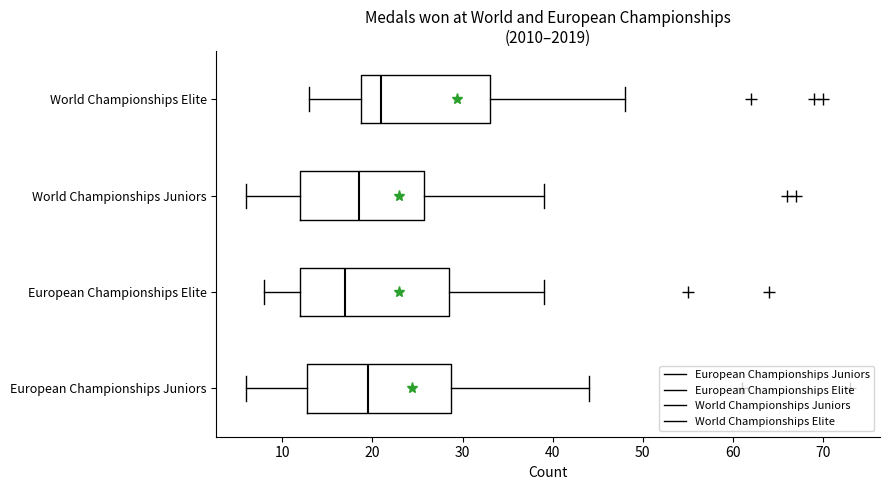

Reading bottom to top, transcribe this box plot: for each box, give where its median line is, the range the box spans, and where its two whiskers end, as read against the x-axis. The values are not printed on the chart, so give them approximately, as read against the axis.

European Championships Juniors: median 20, box 13 to 29, whiskers 6 to 44
European Championships Elite: median 17, box 12 to 29, whiskers 8 to 39
World Championships Juniors: median 19, box 12 to 26, whiskers 6 to 39
World Championships Elite: median 21, box 19 to 33, whiskers 13 to 48